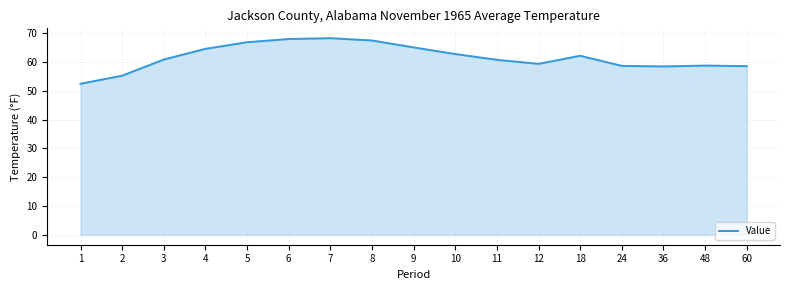

The chart shows a value of 91.5 at 18. True or false?

False